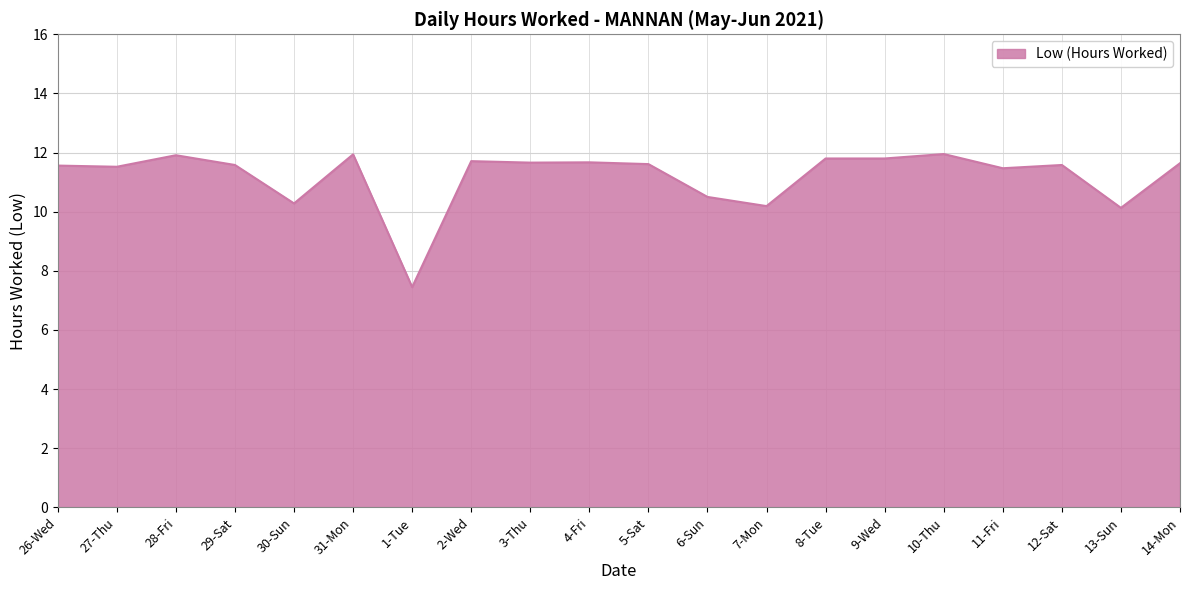

Count the number of categories in the chart.

20